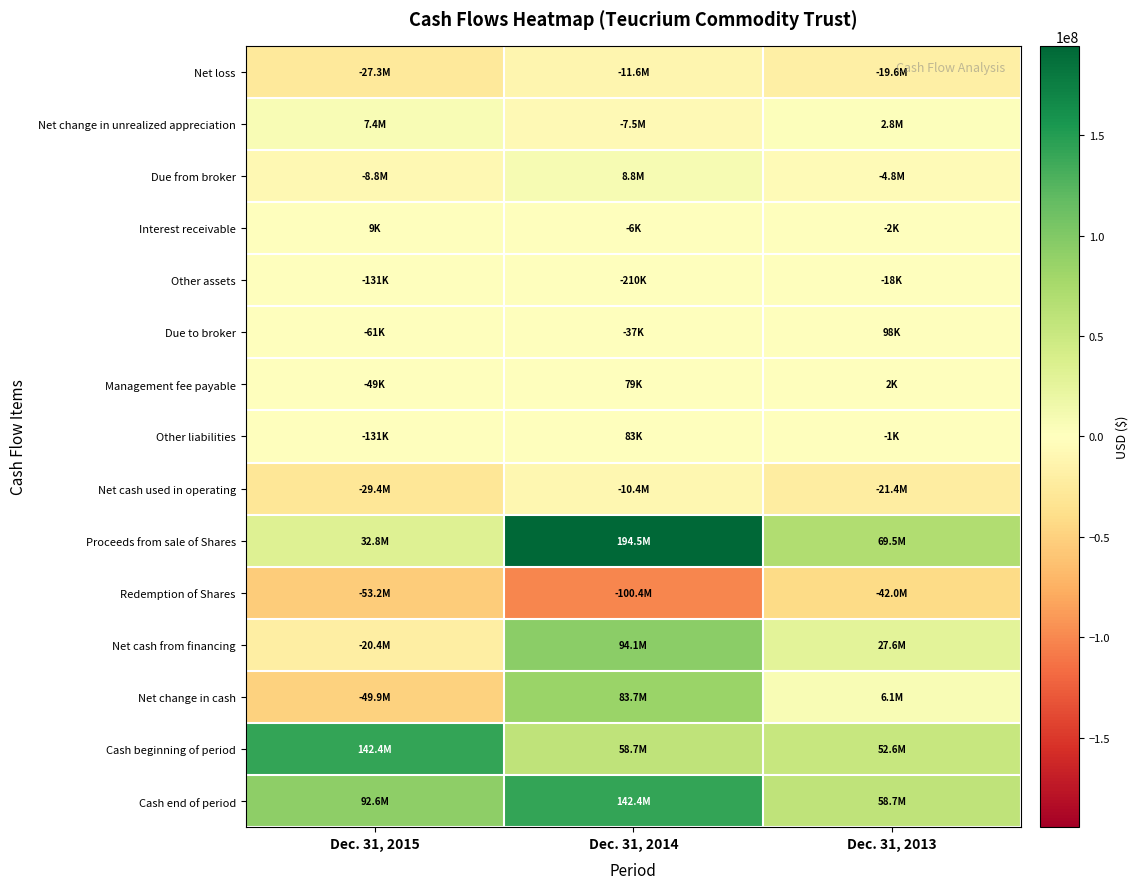

What is the difference between the highest and lowest values at Dec. 31, 2014?

294898881